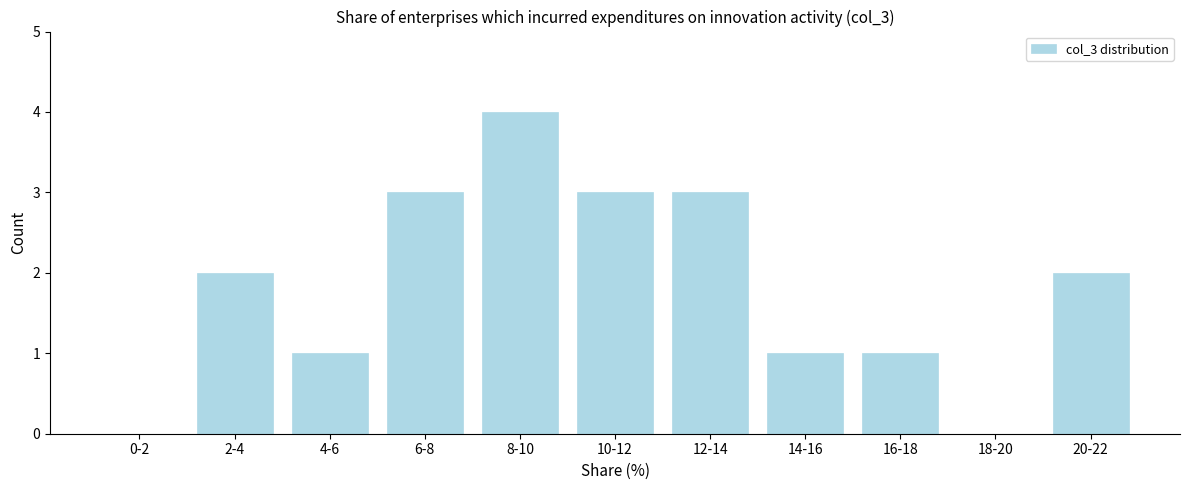

Reading right to left, transcribe all the data shown in this chart.

20-22=2	18-20=0	16-18=1	14-16=1	12-14=3	10-12=3	8-10=4	6-8=3	4-6=1	2-4=2	0-2=0